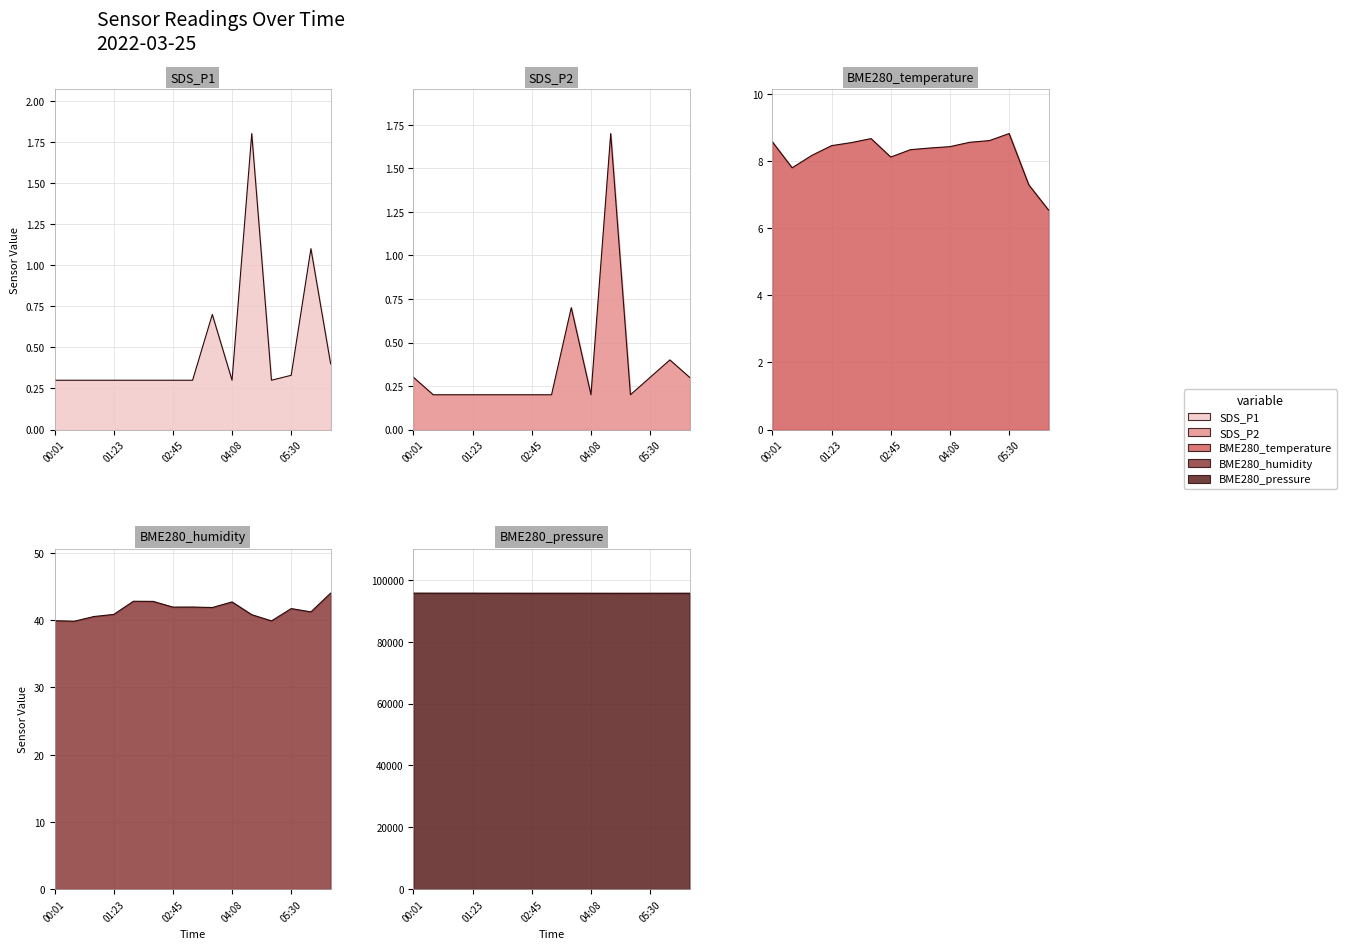

Reading left to right, what are all the values shown in this chart?

SDS_P1: 00:01=0.3	00:28=0.3	00:55=0.3	01:23=0.3	01:50=0.3	02:18=0.3	02:45=0.3	03:13=0.3	03:40=0.7	04:08=0.3	04:35=1.8	05:03=0.3	05:30=0.3	05:58=1.1	06:25=0.4
SDS_P2: 00:01=0.3	00:28=0.2	00:55=0.2	01:23=0.2	01:50=0.2	02:18=0.2	02:45=0.2	03:13=0.2	03:40=0.7	04:08=0.2	04:35=1.7	05:03=0.2	05:30=0.3	05:58=0.4	06:25=0.3
BME280_temperature: 00:01=8.6	00:28=7.8	00:55=8.2	01:23=8.5	01:50=8.6	02:18=8.7	02:45=8.1	03:13=8.3	03:40=8.4	04:08=8.4	04:35=8.6	05:03=8.6	05:30=8.8	05:58=7.3	06:25=6.5
BME280_humidity: 00:01=39.9	00:28=39.9	00:55=40.5	01:23=40.9	01:50=42.8	02:18=42.8	02:45=42.0	03:13=42.0	03:40=41.9	04:08=42.7	04:35=40.8	05:03=39.9	05:30=41.7	05:58=41.2	06:25=44.0
BME280_pressure: 00:01=95702.7	00:28=95693.2	00:55=95691.6	01:23=95693.0	01:50=95680.2	02:18=95684.3	02:45=95673.8	03:13=95678.4	03:40=95673.9	04:08=95671.6	04:35=95664.1	05:03=95664.2	05:30=95671.2	05:58=95671.3	06:25=95680.5